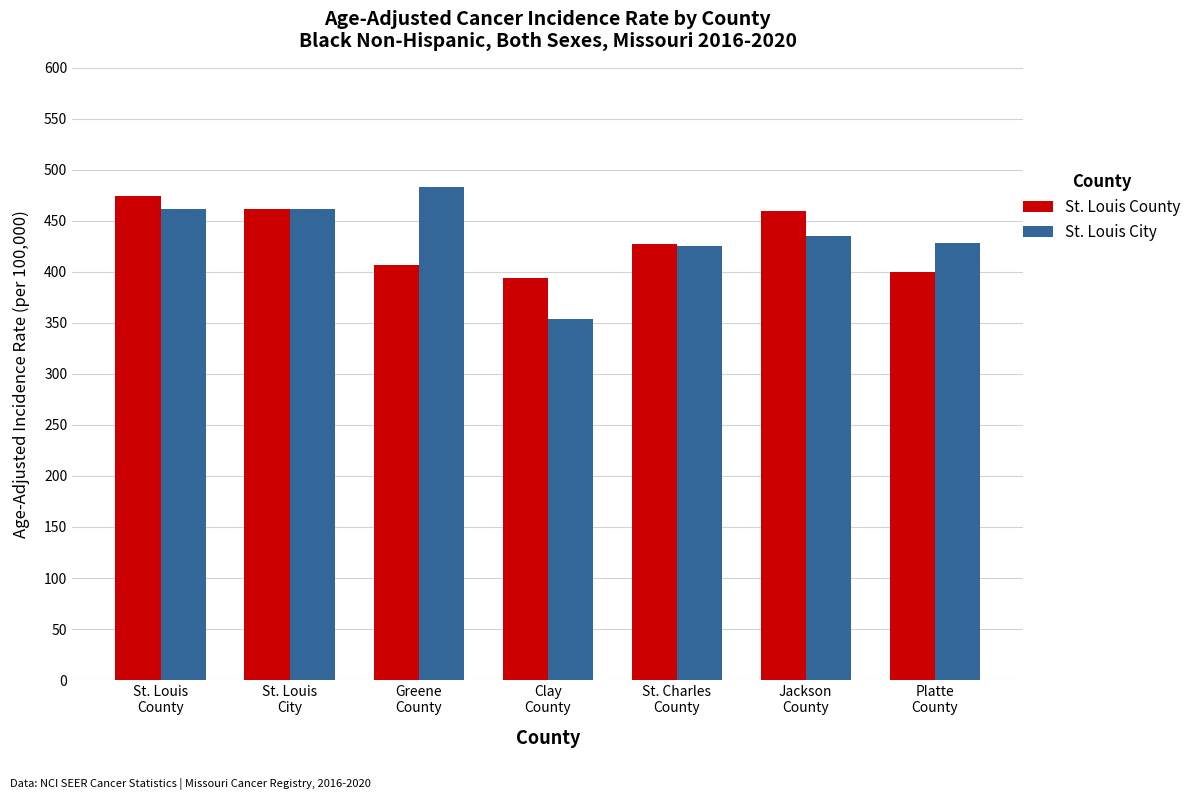

What is the label of the 6th bar from the right?

St. Louis
City